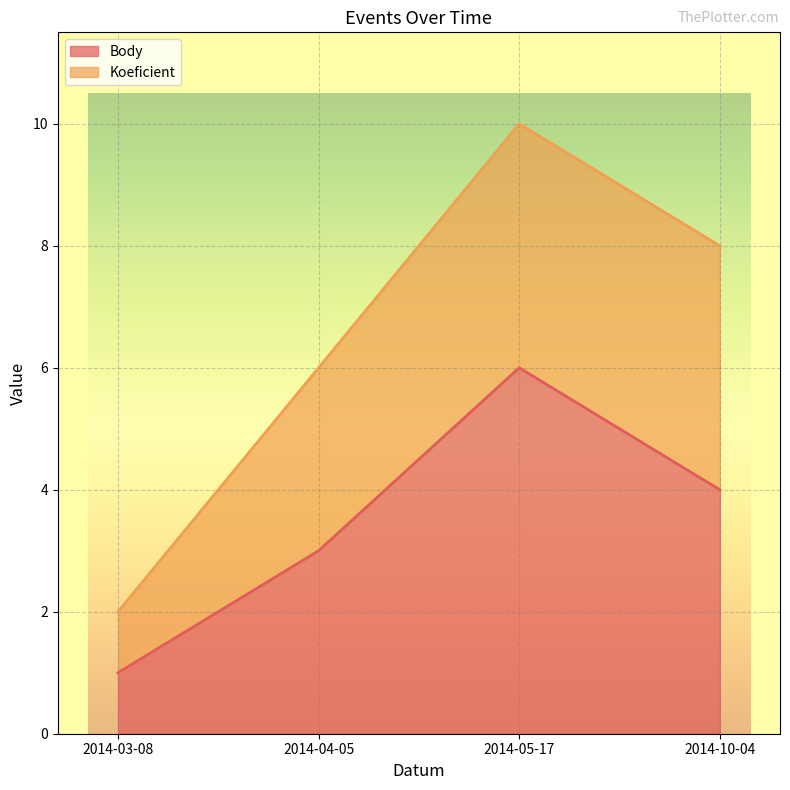

List the labels in order of value, smallest first.

2014-03-08, 2014-04-05, 2014-10-04, 2014-05-17